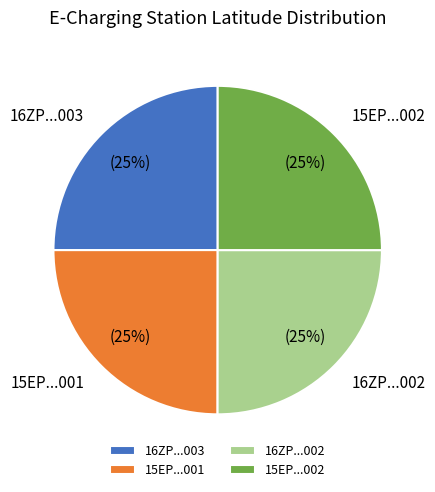

What is the ratio of the value at 16ZP...003 to the value at 15EP...001?

1.0